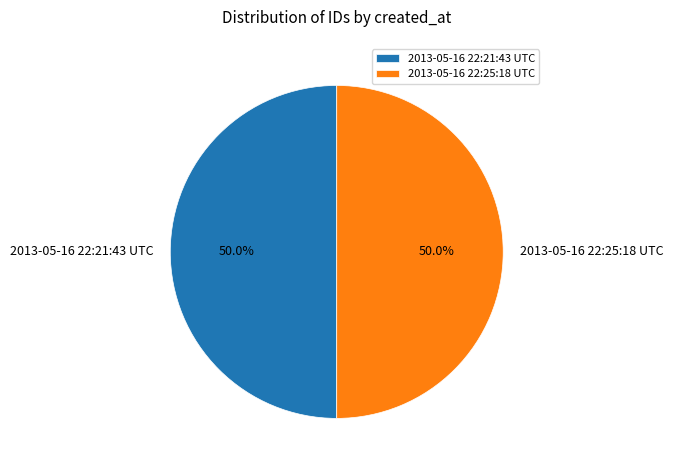

What percentage is the 2013-05-16 22:25:18 UTC slice, to the nearest percent?

50%